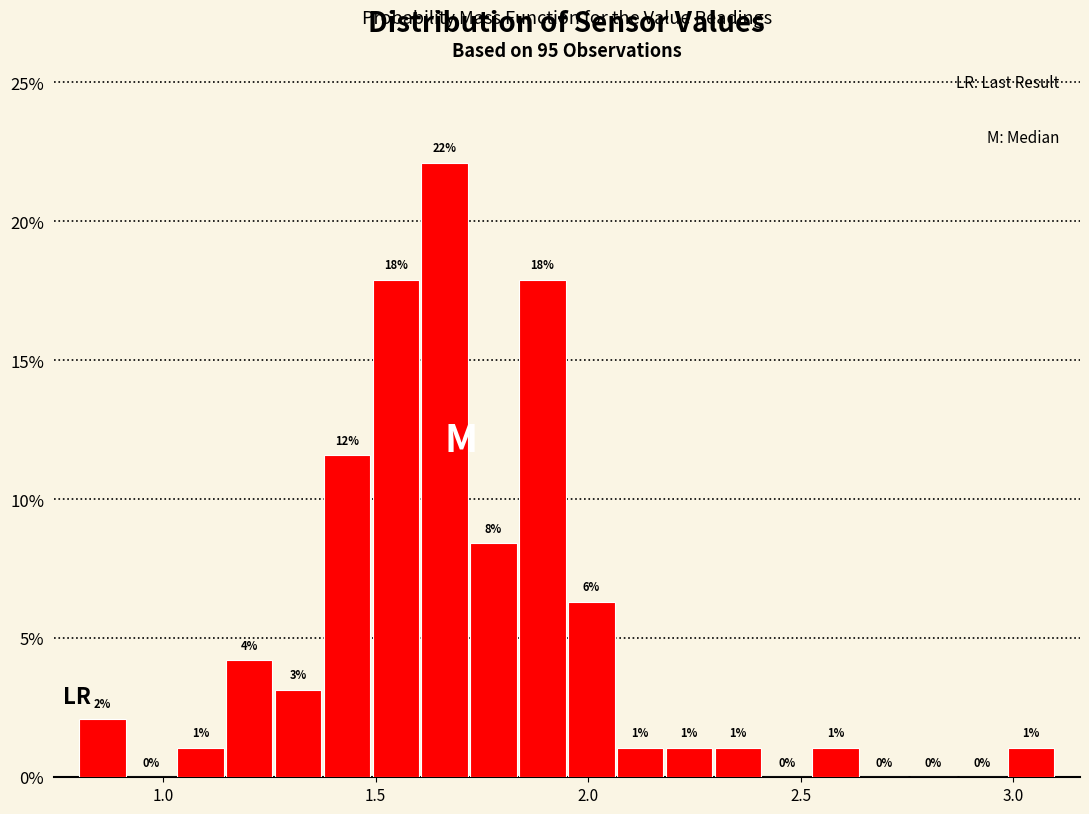

Read against the x-axis, roughly where is the centre of the tallest bar?

1.65